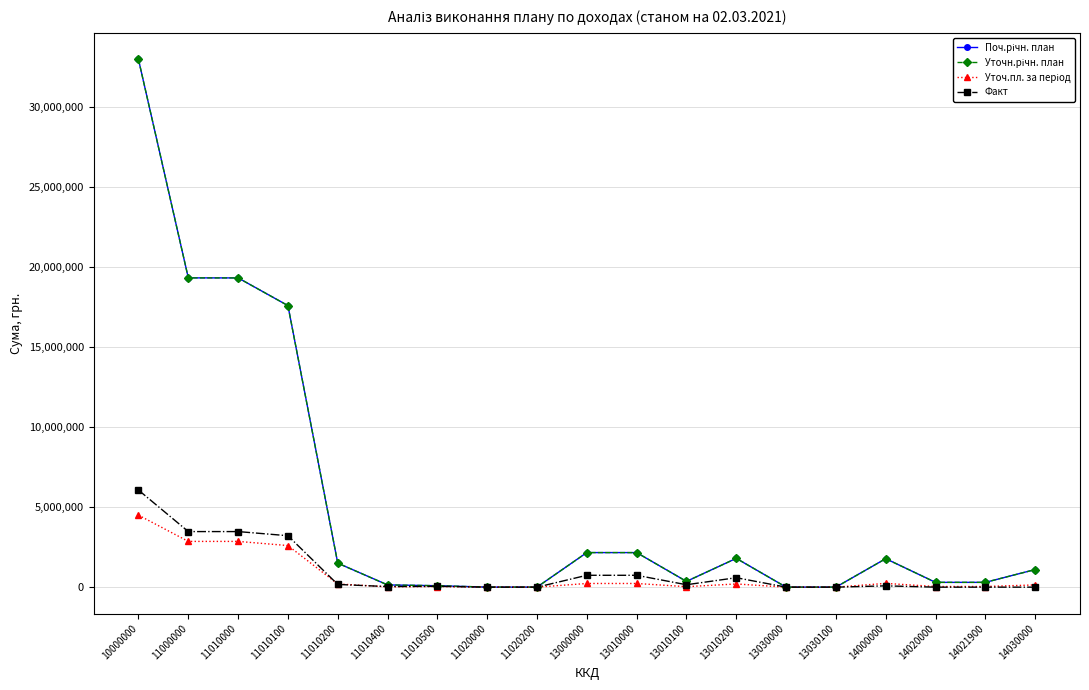

At which category does Факт reach its first local peak?

11010500